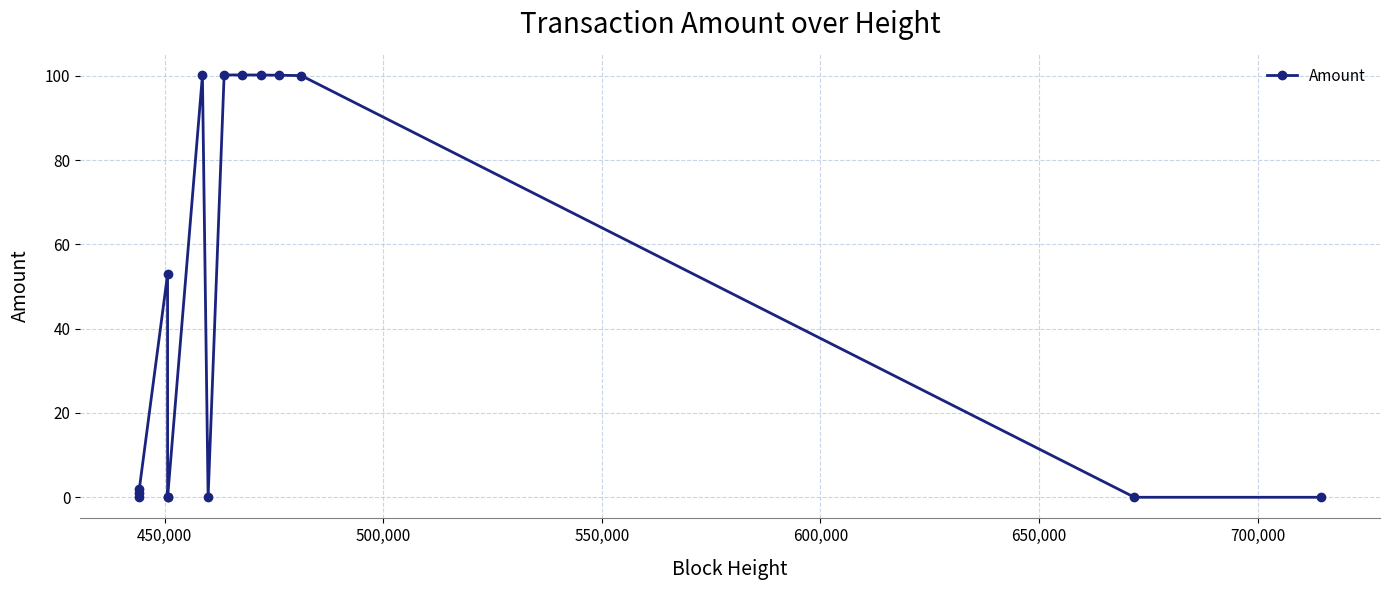

What is the maximum value shown in the chart?

100.2